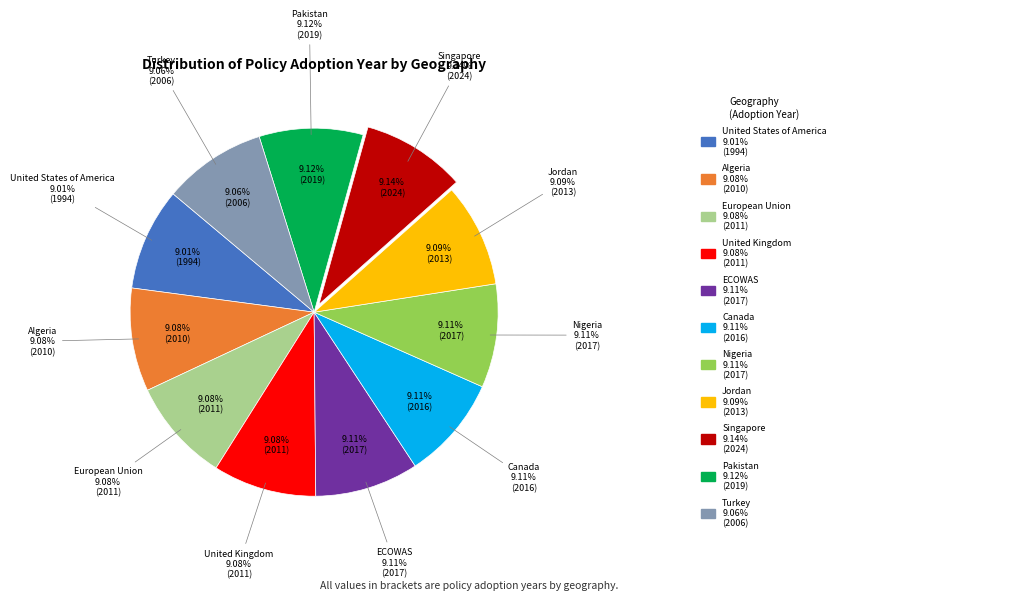

What percentage do Nigeria and Singapore together represent?

18.3%